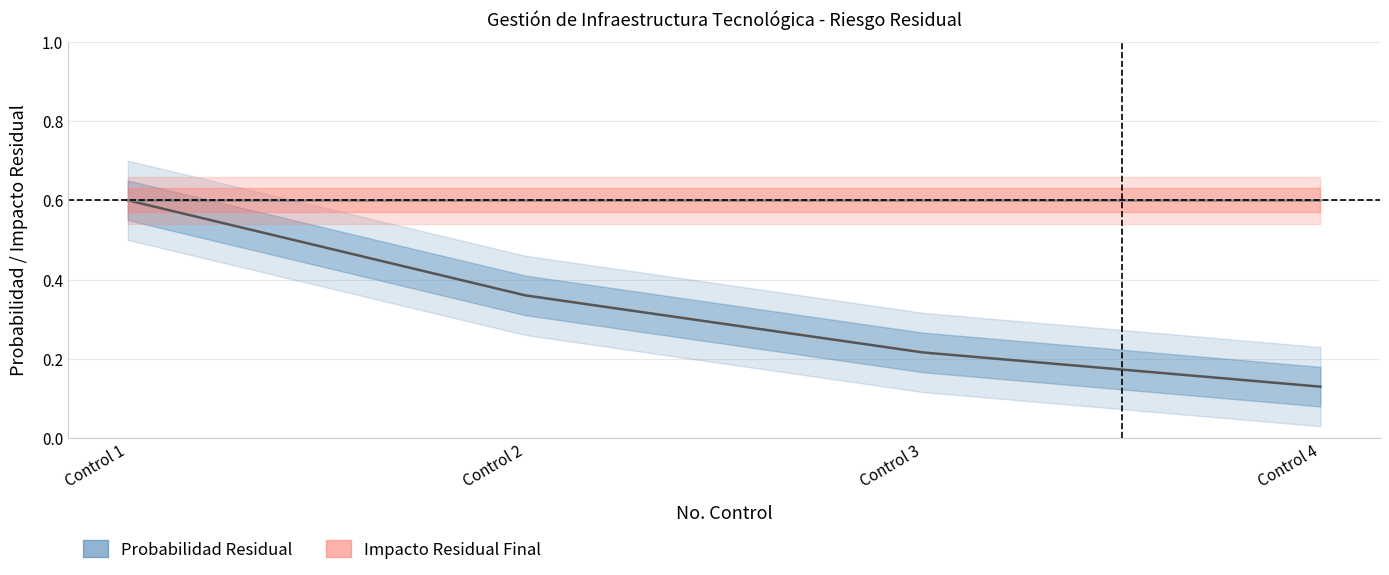

Reading right to left, what are all the values shown in this chart?

Probabilidad Residual: 0.1	0.2	0.4	0.6
Impacto Residual Final: 0.6	0.6	0.6	0.6